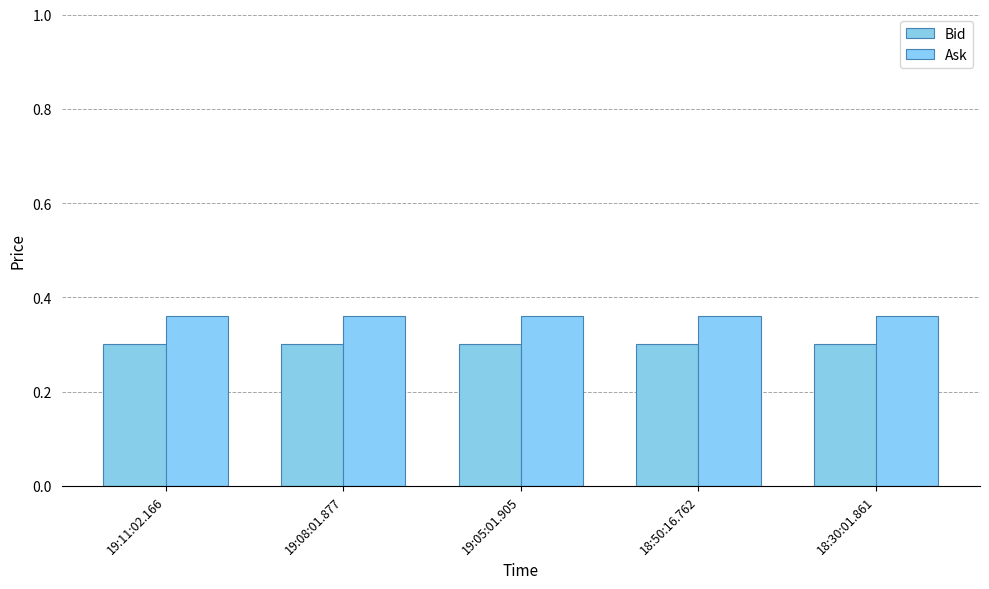

What is the value of the Bid bar at the 5th from the left?

0.3